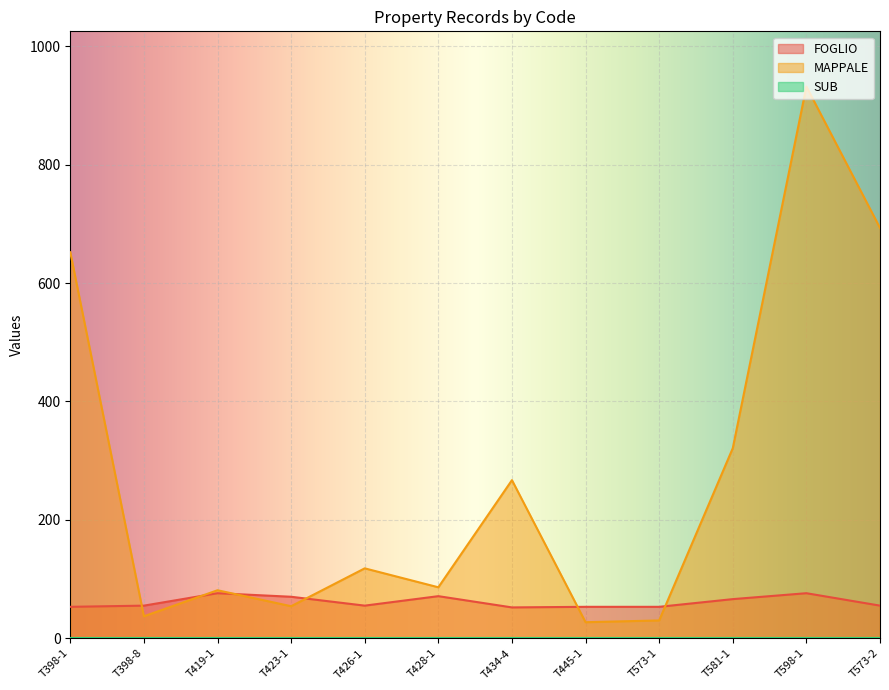

What is the label of the 11th point from the left?

T598-1